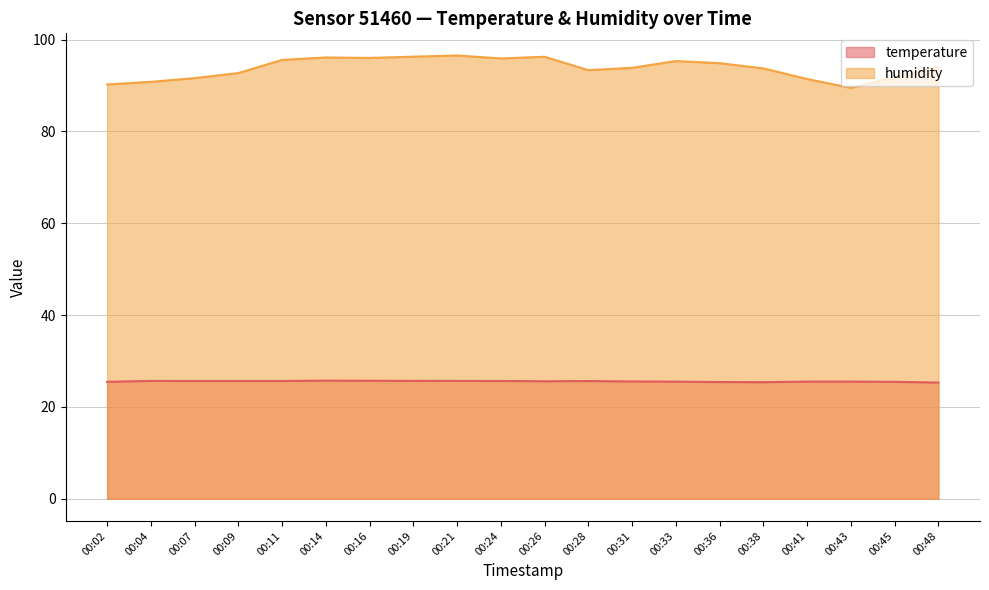

Rank the series by their average value, from lowest to highest.

temperature, humidity